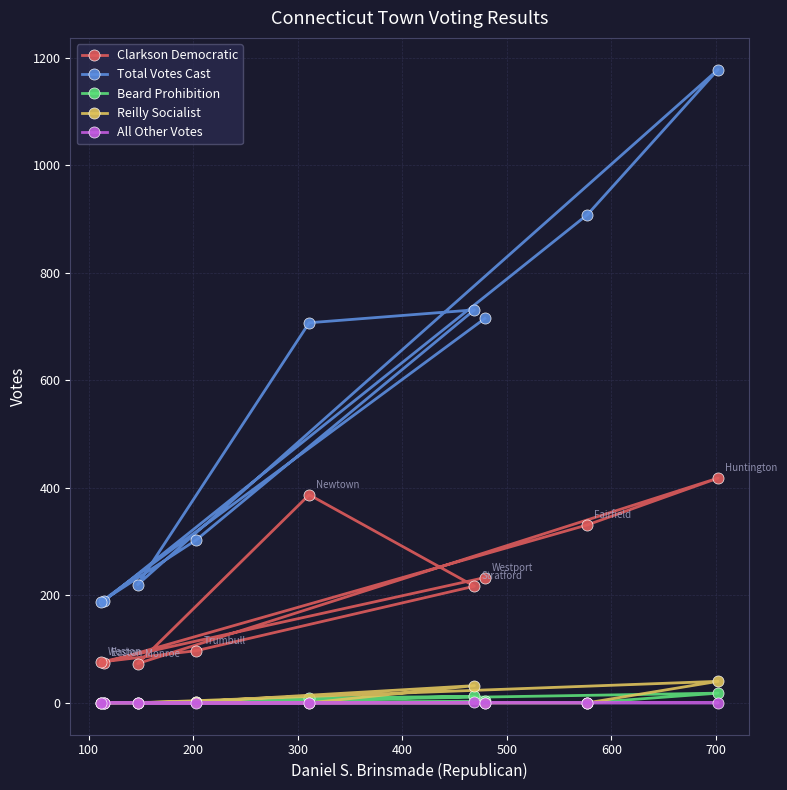

True or false: Total Votes Cast has more than 1 interior local peaks.

True